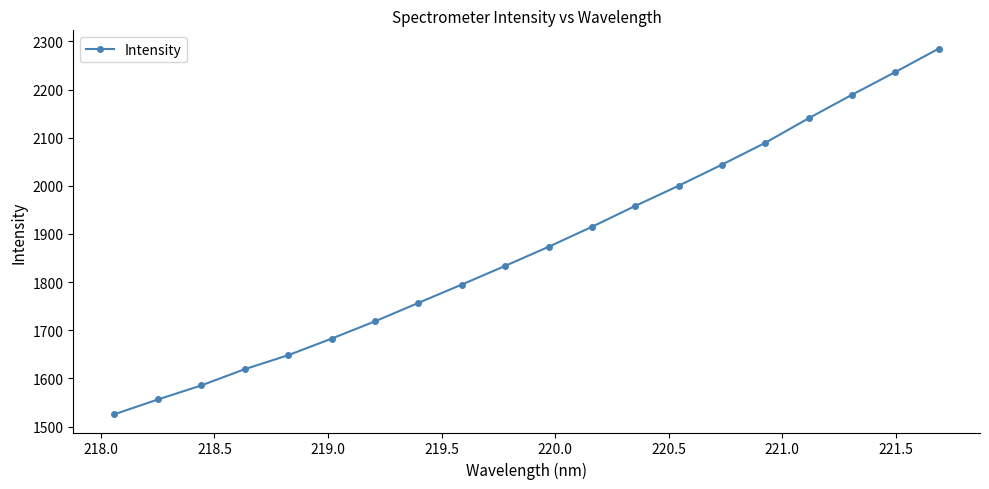

True or false: there are more than 2 points higher than both neighbors.

False